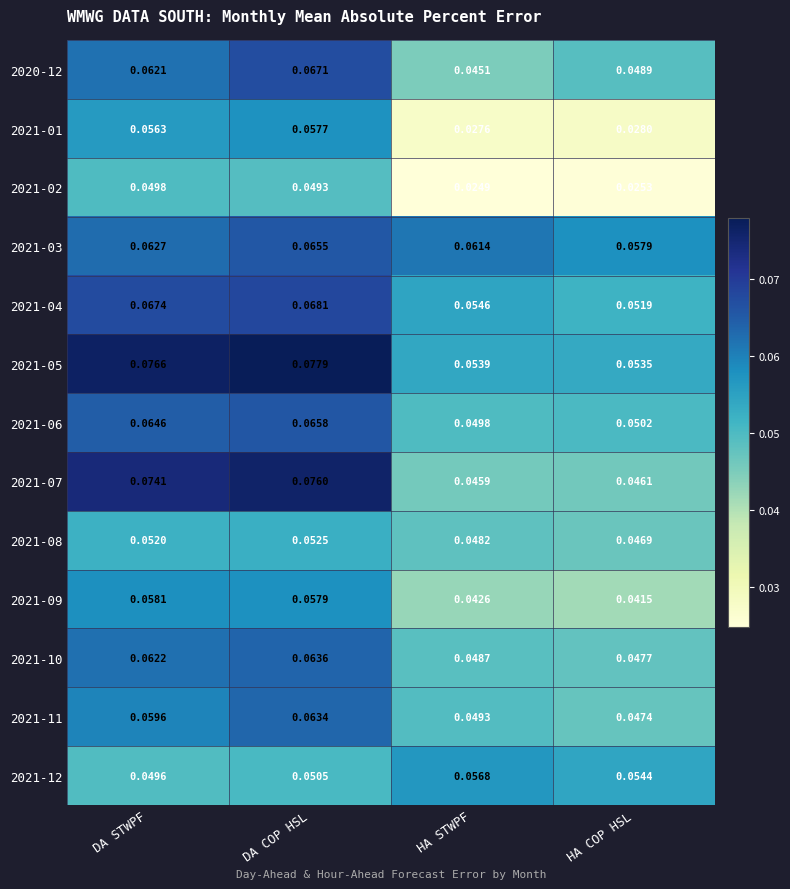

Where is 2021-01 nearest to the value 0?

HA STWPF